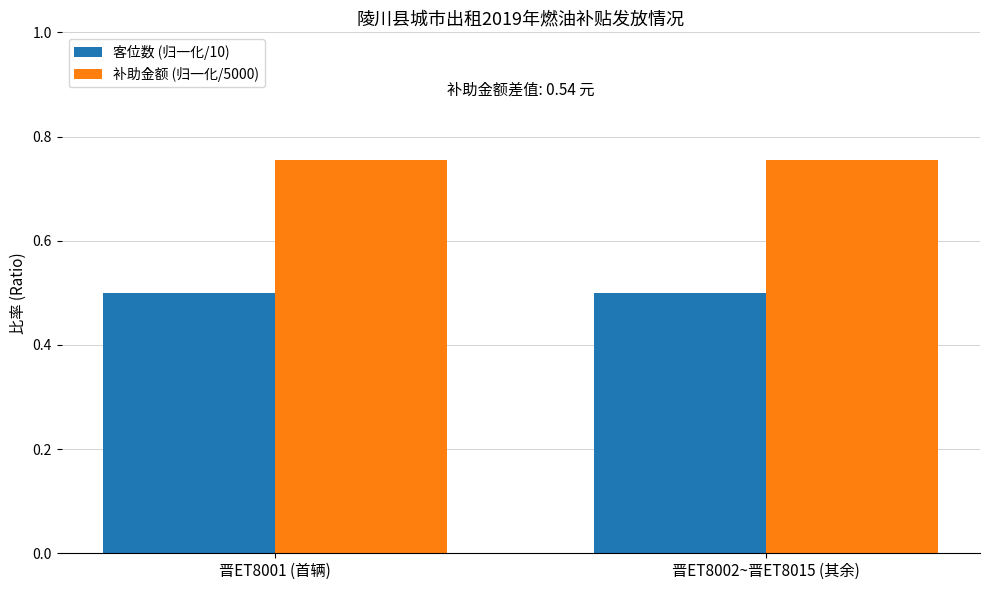

What is the difference between the highest and lowest values at 晋ET8002~晋ET8015 (其余)?

0.3